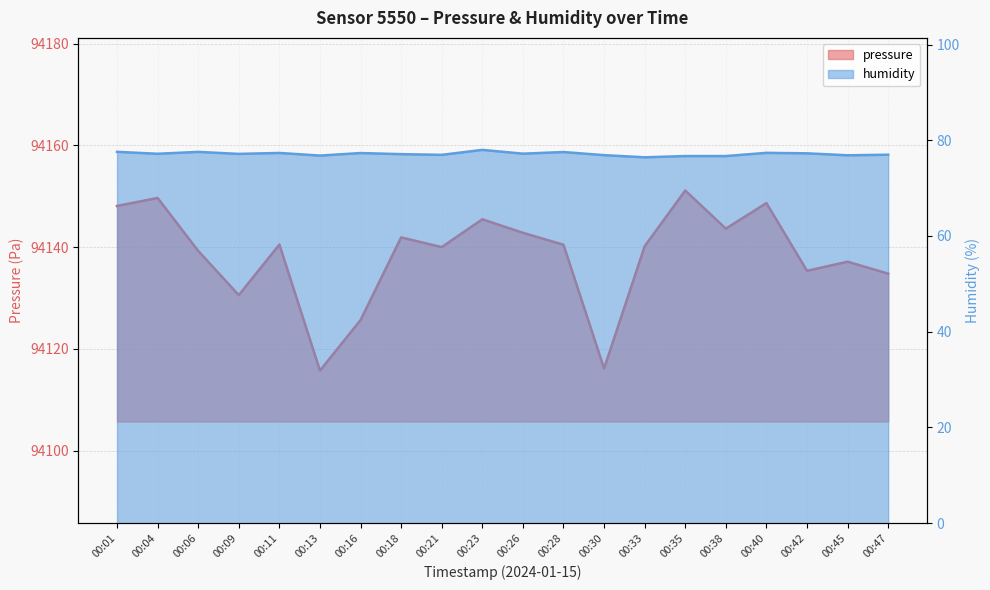

Is the value of pressure at 00:33 greater than the value of humidity at 00:30?

Yes